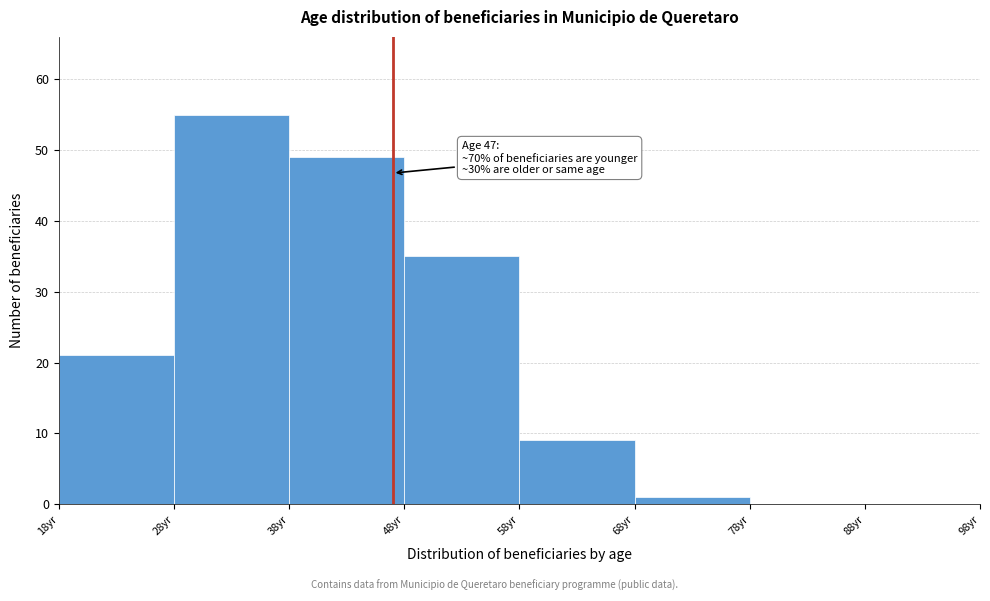

Over which range of the x-axis is the bar tallest?

28 to 38